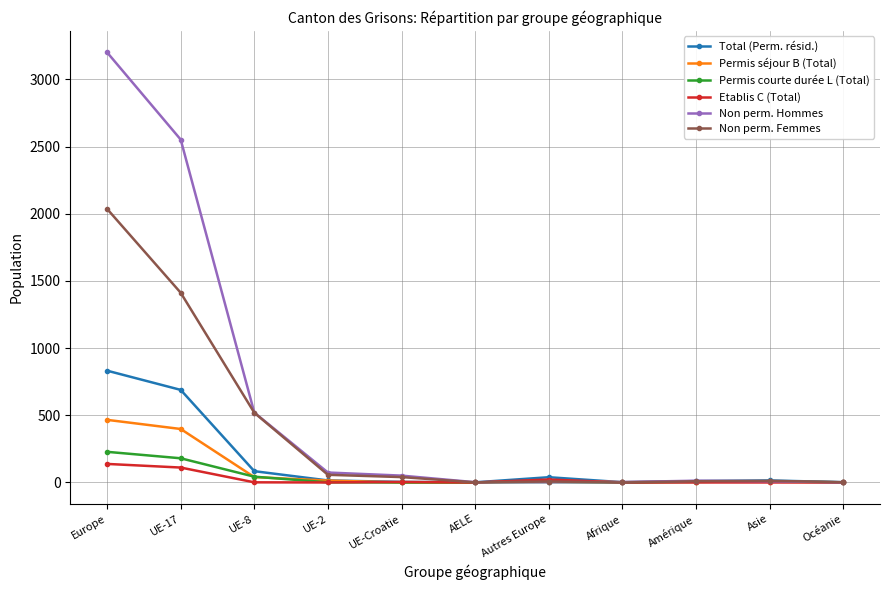

What is the maximum value for Non perm. Femmes?

2036